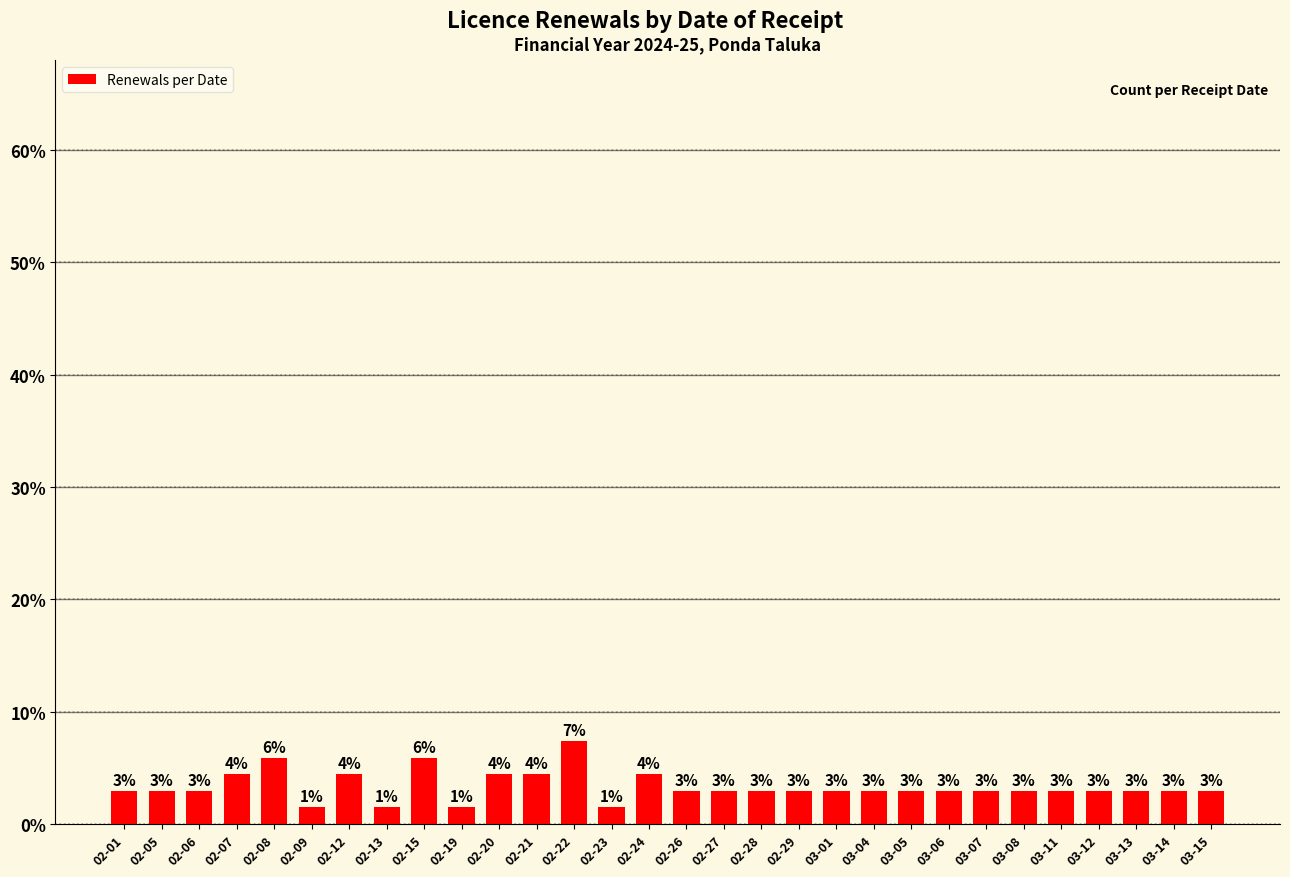

How many bars are there in total?

30